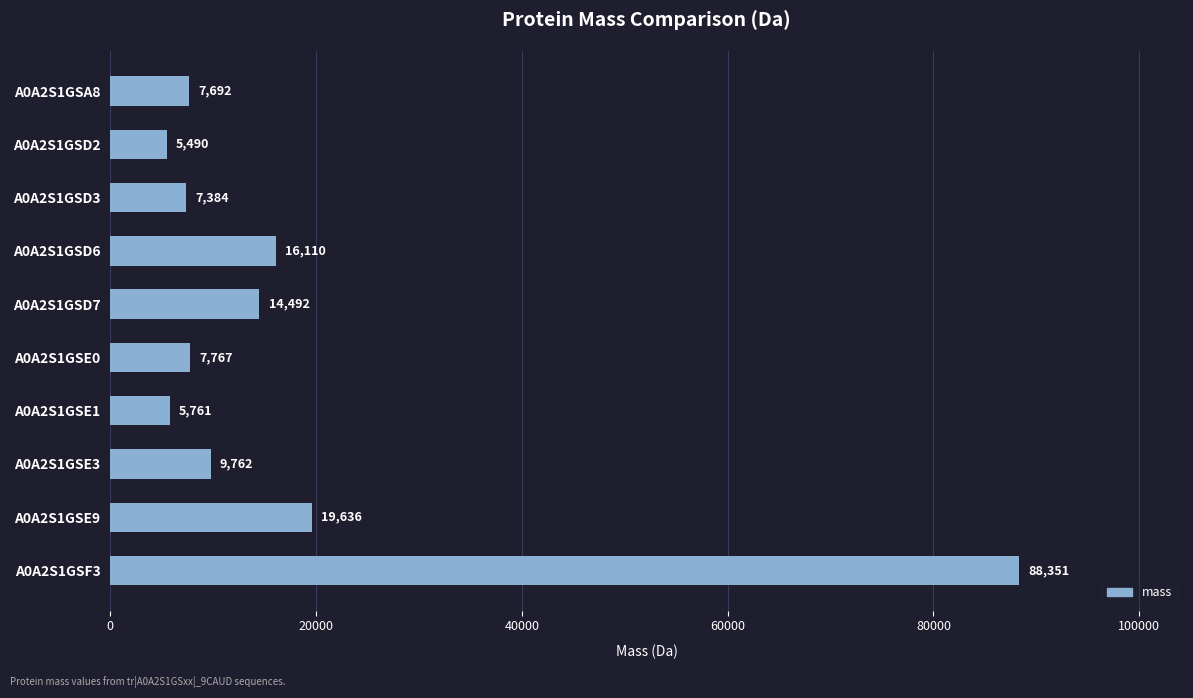

List the labels in order of value, smallest first.

A0A2S1GSD2, A0A2S1GSE1, A0A2S1GSD3, A0A2S1GSA8, A0A2S1GSE0, A0A2S1GSE3, A0A2S1GSD7, A0A2S1GSD6, A0A2S1GSE9, A0A2S1GSF3